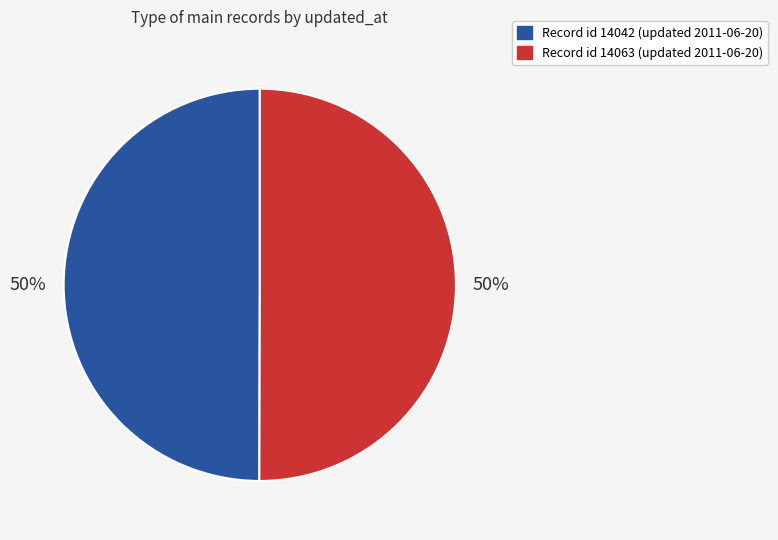

To the nearest percent, what is the average slice percentage?

50%